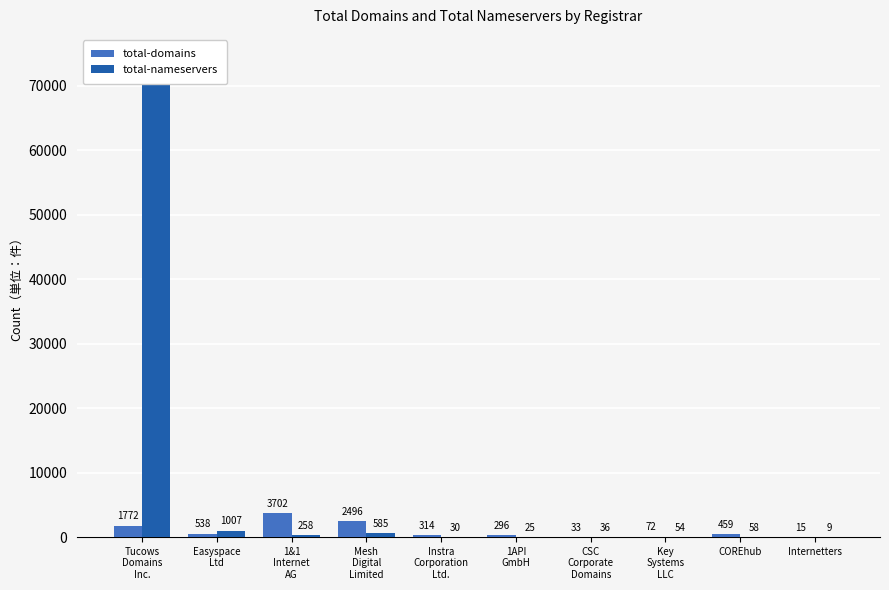

What are all the series names shown in the legend?

total-domains, total-nameservers